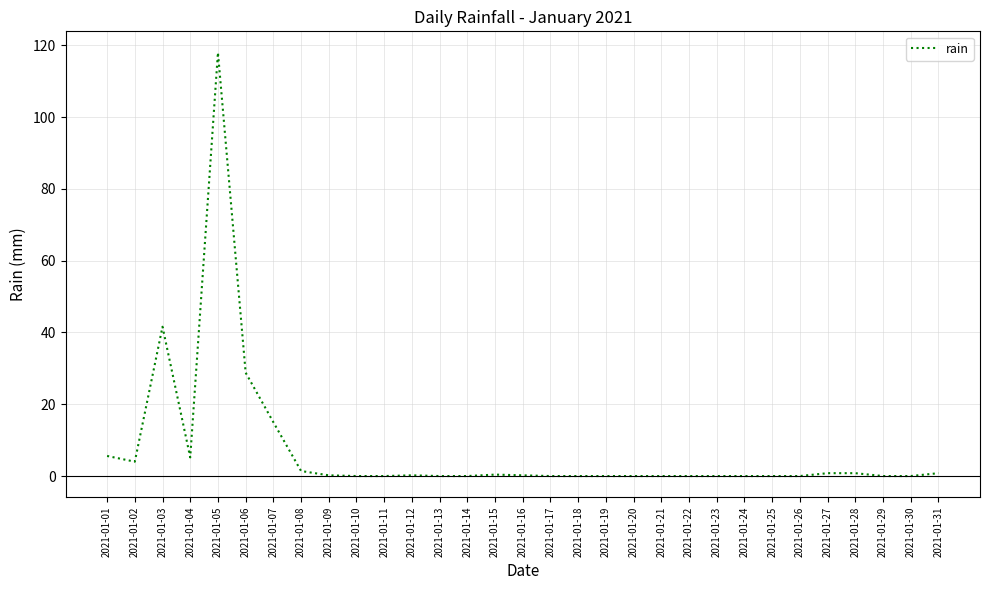

At which category does the chart reach its peak across all series?

2021-01-05